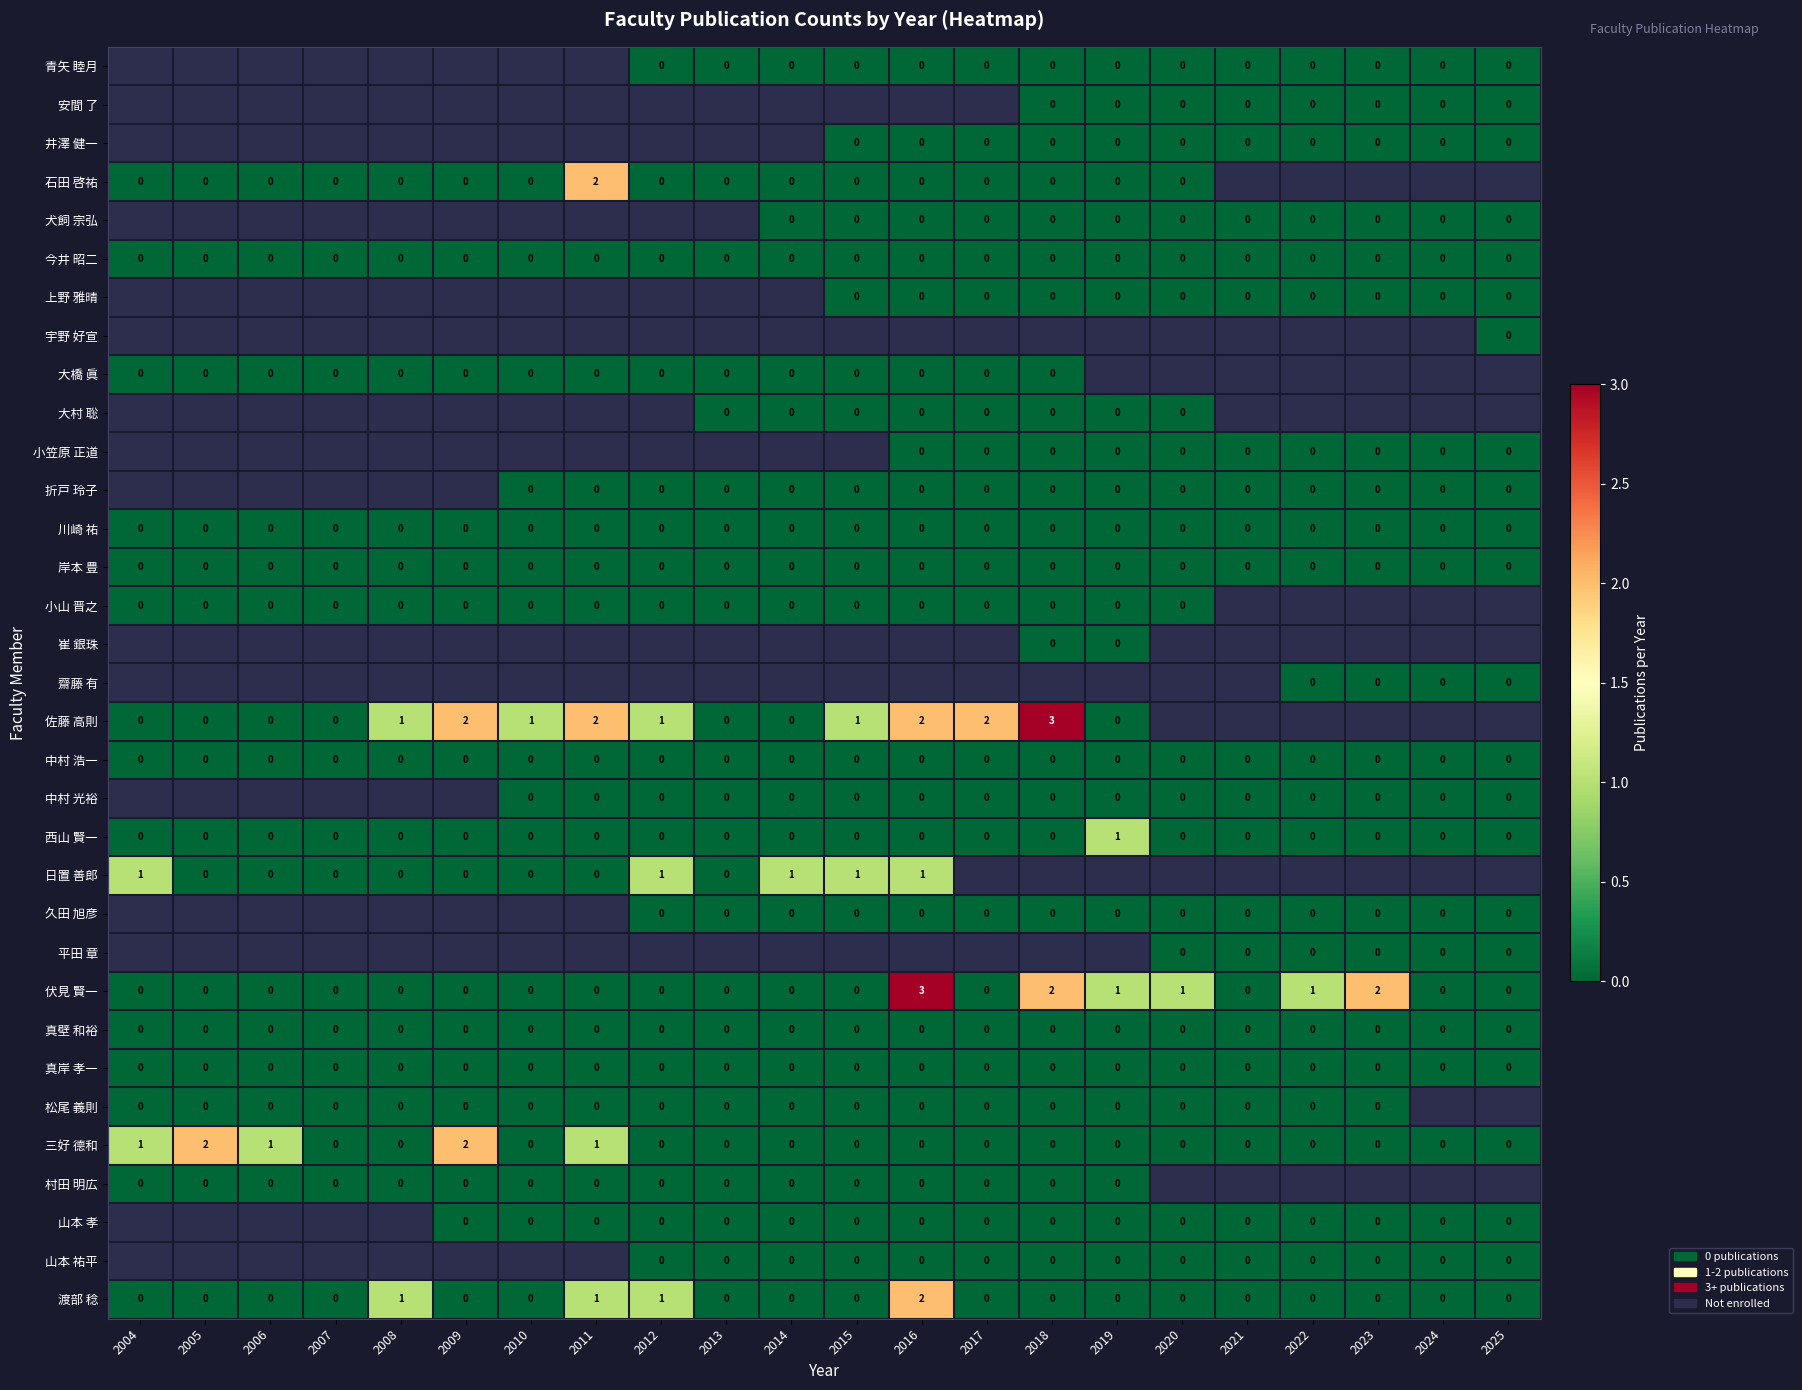

Is it true that 伏見 賢一 equals 0 at 2012?

True